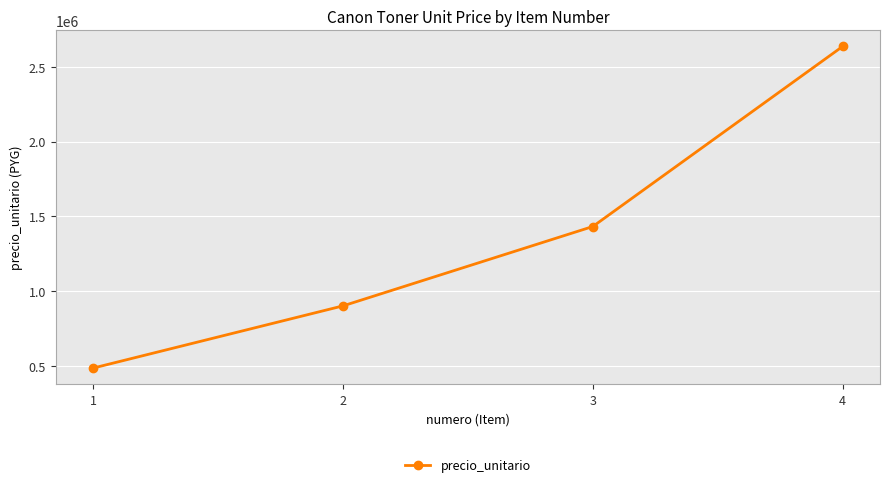

Approximately how many times larger is the value at 4 compared to 3?

1.8